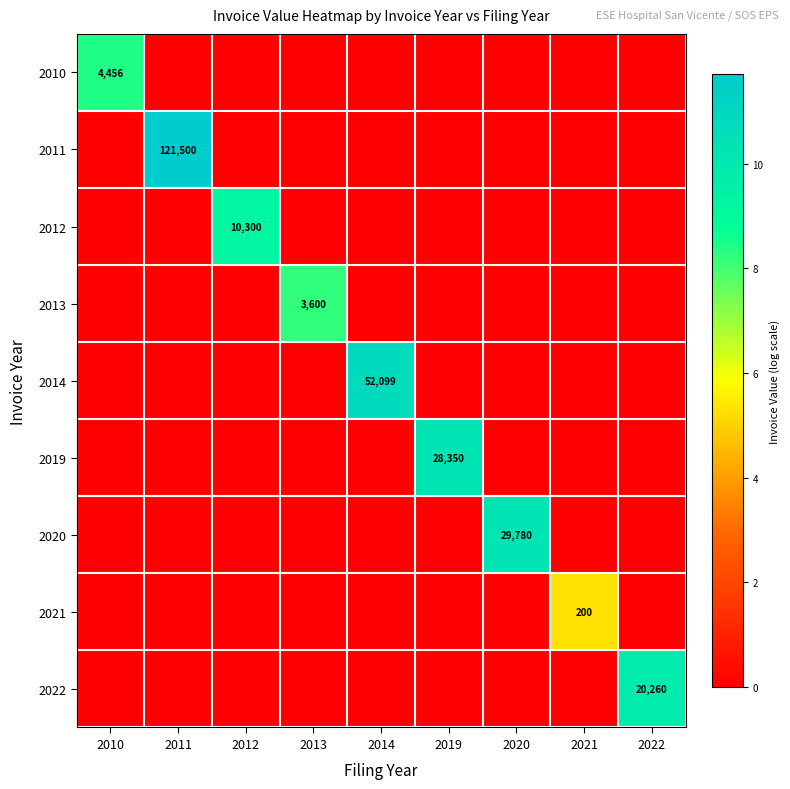

What is the sum of all 2020 values?

10.3